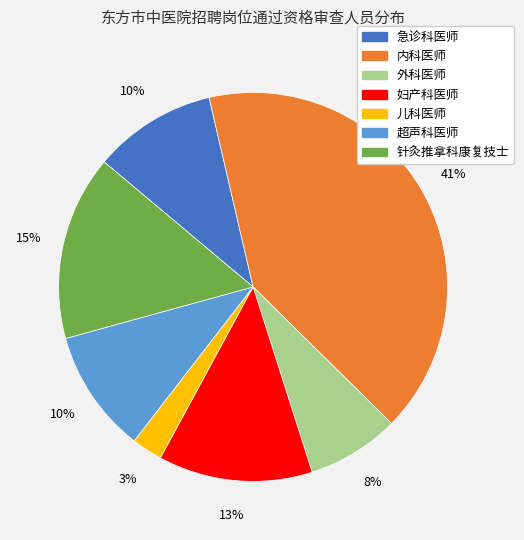

Which slice is the smallest?

儿科医师